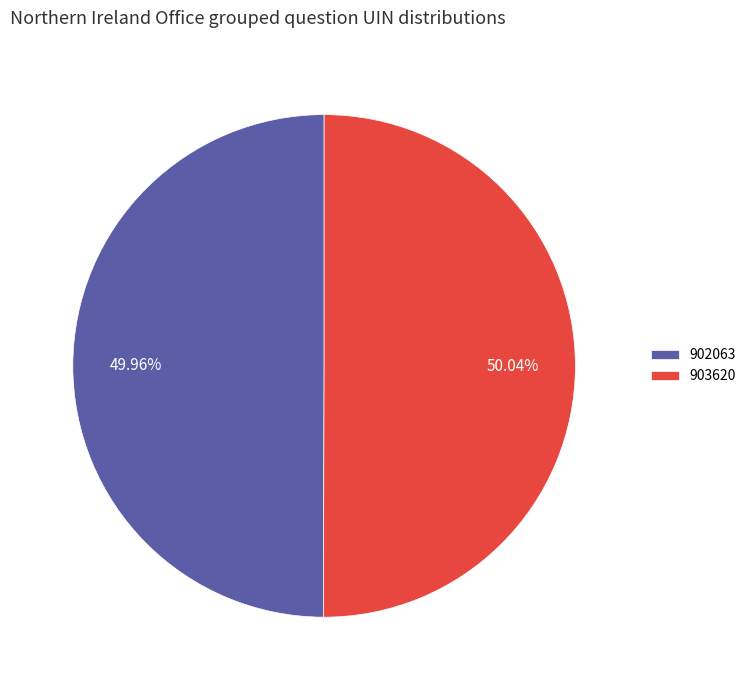

Approximately how many times larger is the value at 903620 compared to 902063?

1.0